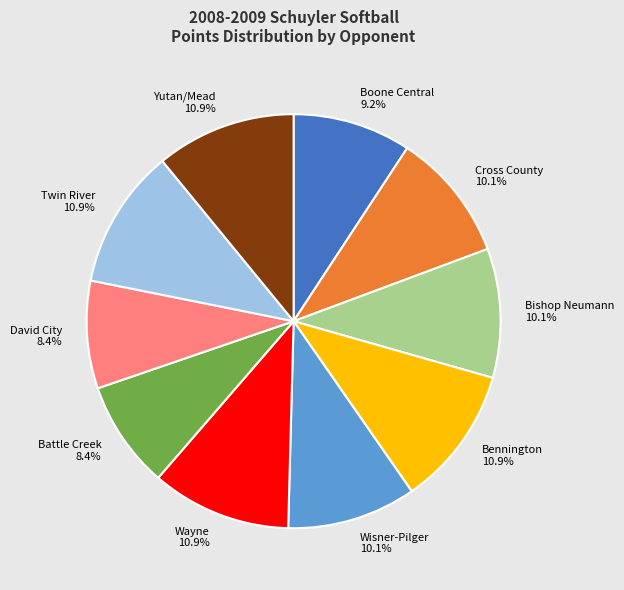

Is there a majority slice in this chart?

No